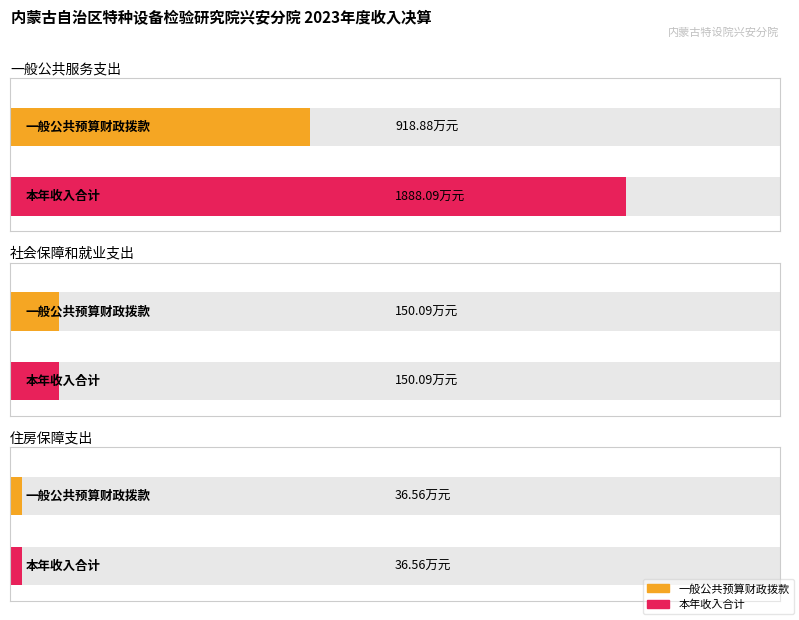

What is the difference between the maximum and minimum values in the 一般公共预算财政拨款 series?

882.3